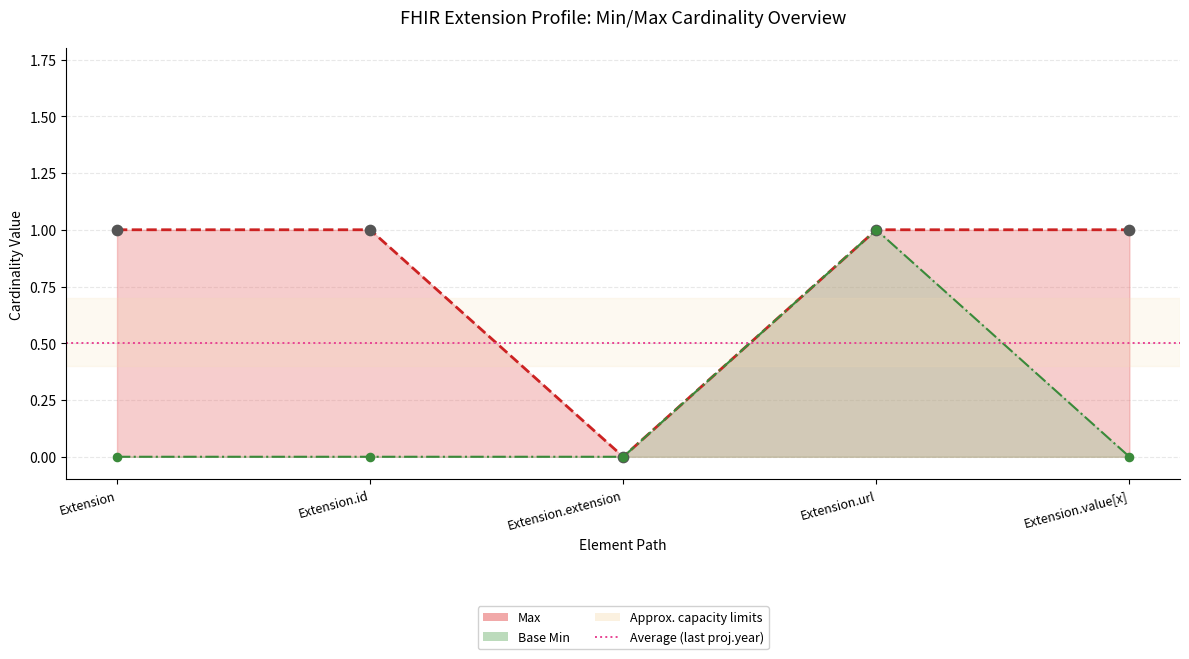

Which series has the largest Y range (max minus min)?

Max